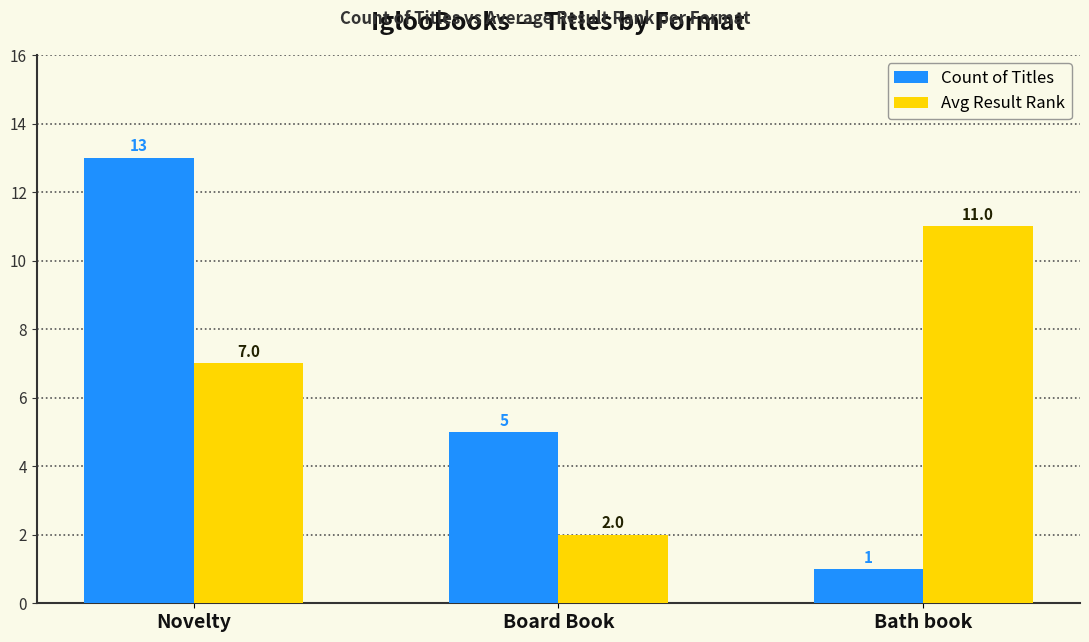

What is the label of the 1st bar from the left?

Novelty